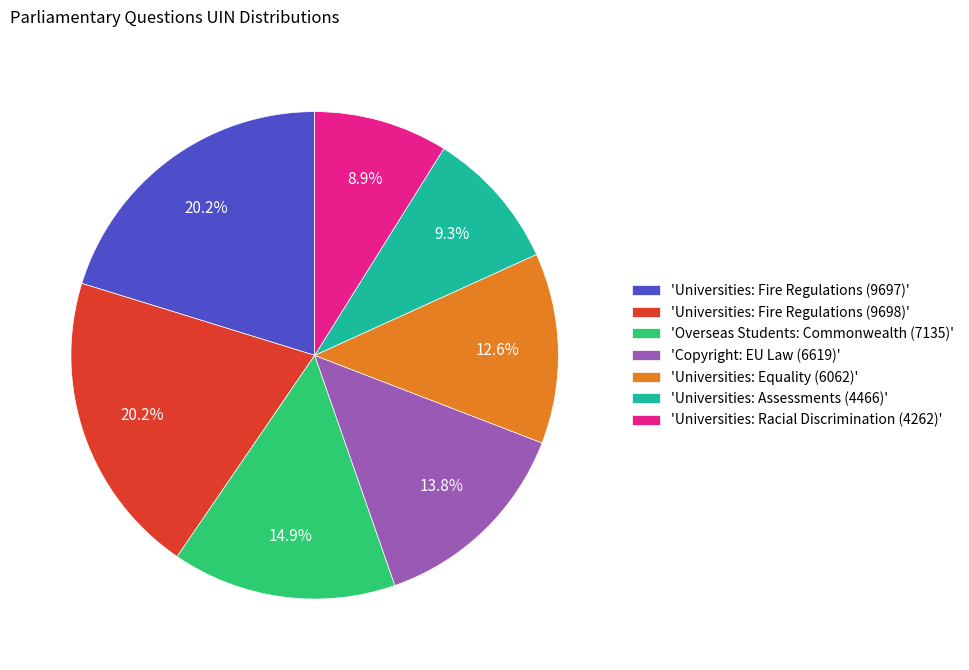

Which has a higher value, 'Universities: Fire Regulations (9697)' or 'Universities: Assessments (4466)'?

'Universities: Fire Regulations (9697)'